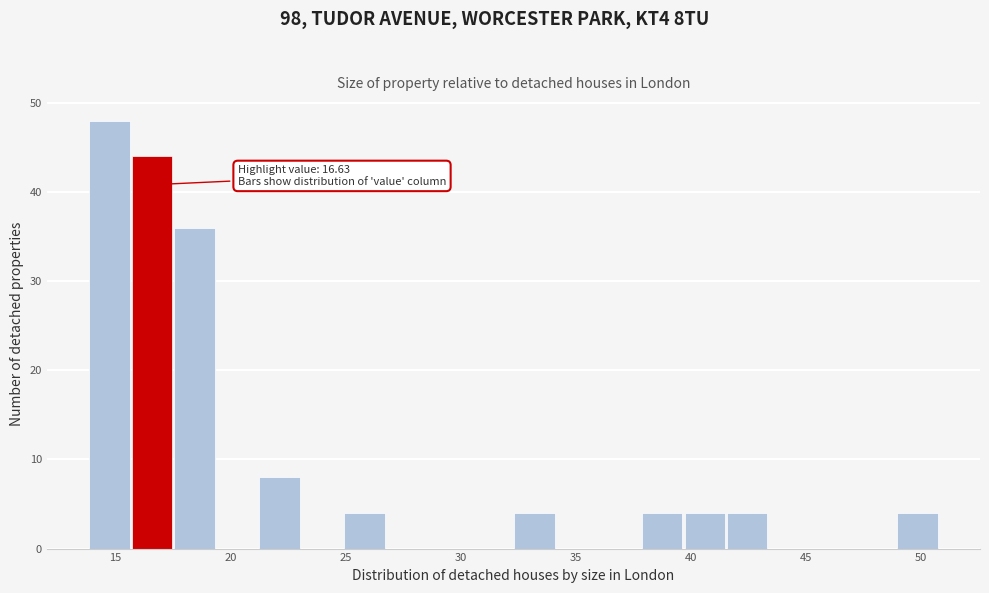

Read against the x-axis, roughly where is the centre of the tallest bar?

14.5